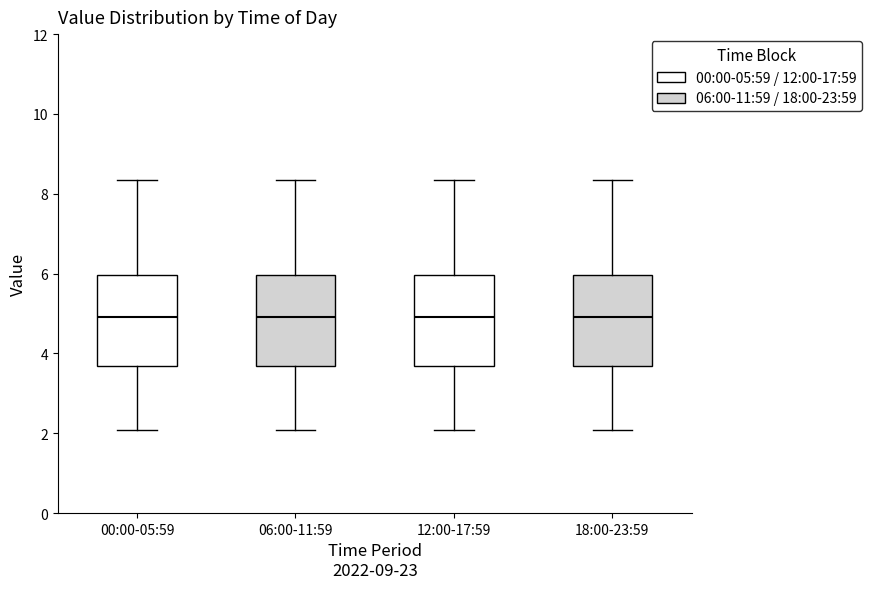

Reading left to right, transcribe this box plot: for each box, give where its median line is, the range the box spans, and where its two whiskers end, as read against the y-axis. The values are not printed on the chart, so give them approximately, as read against the axis.

00:00-05:59: median 5.0, box 3.6 to 6.0, whiskers 2.0 to 8.4
06:00-11:59: median 5.0, box 3.6 to 6.0, whiskers 2.0 to 8.4
12:00-17:59: median 5.0, box 3.6 to 6.0, whiskers 2.0 to 8.4
18:00-23:59: median 5.0, box 3.6 to 6.0, whiskers 2.0 to 8.4